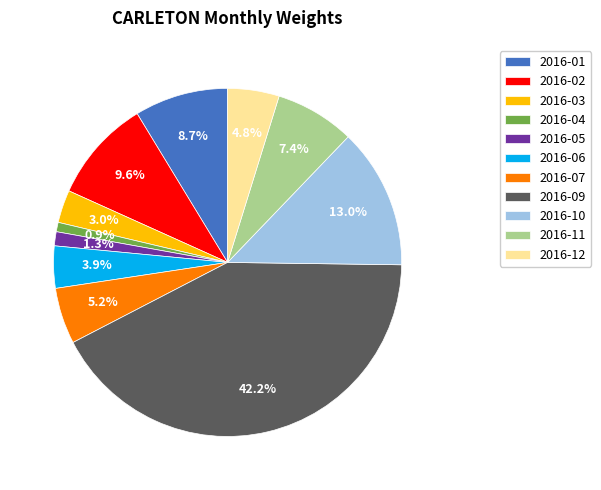

Do 2016-03 and 2016-06 together represent more than half of the pie?

No